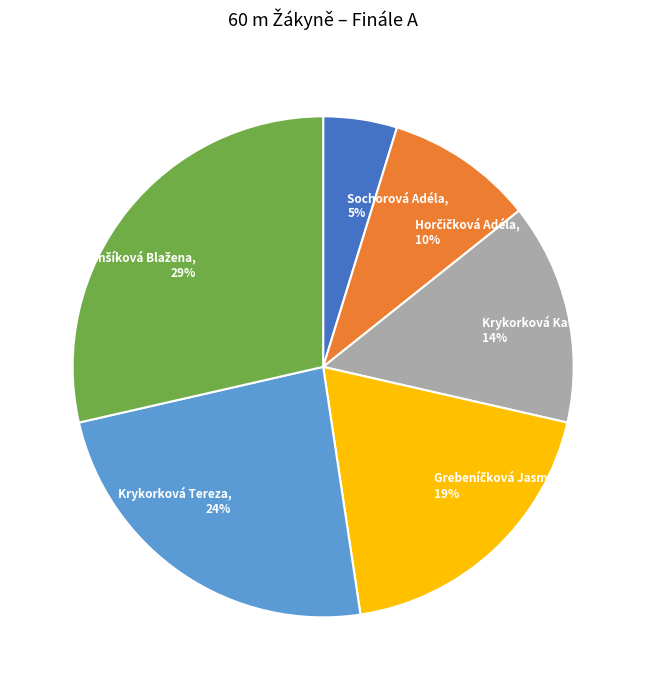

What is the smallest slice in the pie chart?

Sochorová Adéla